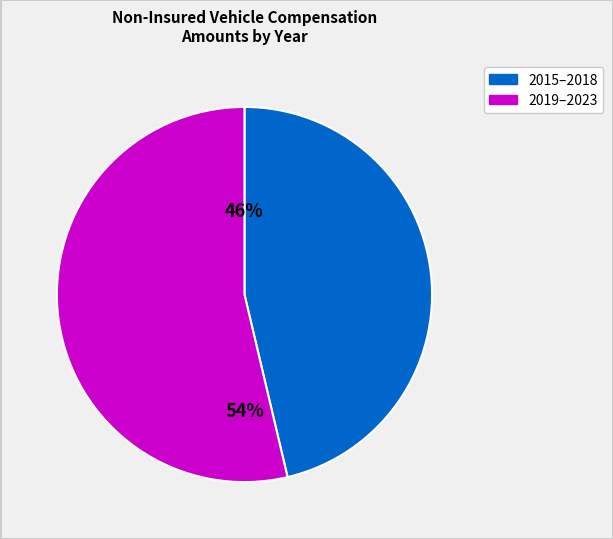

To the nearest percent, what portion does 2015–2018 represent?

46%